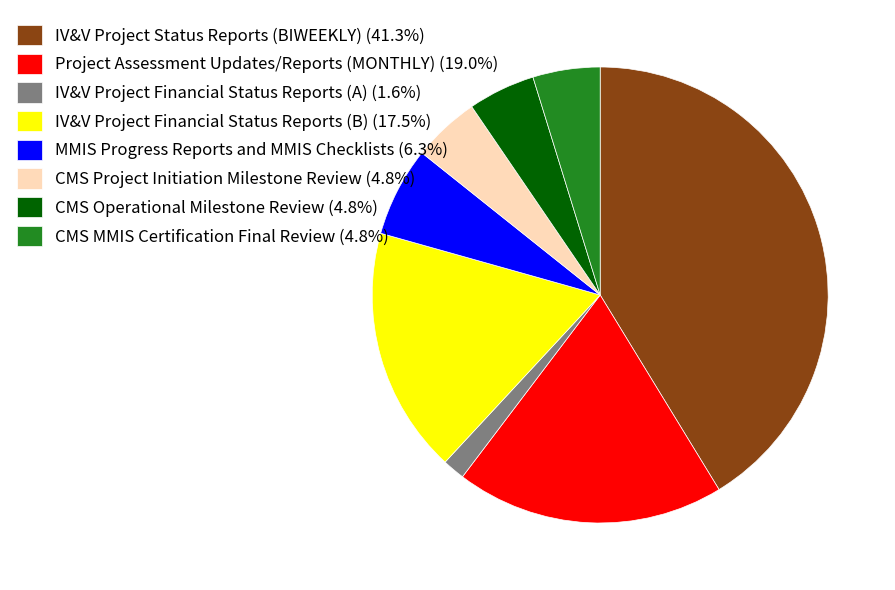

Do IV&V Project Financial Status Reports (A) (1.6%) and Project Assessment Updates/Reports (MONTHLY) (19.0%) together represent more than half of the pie?

No